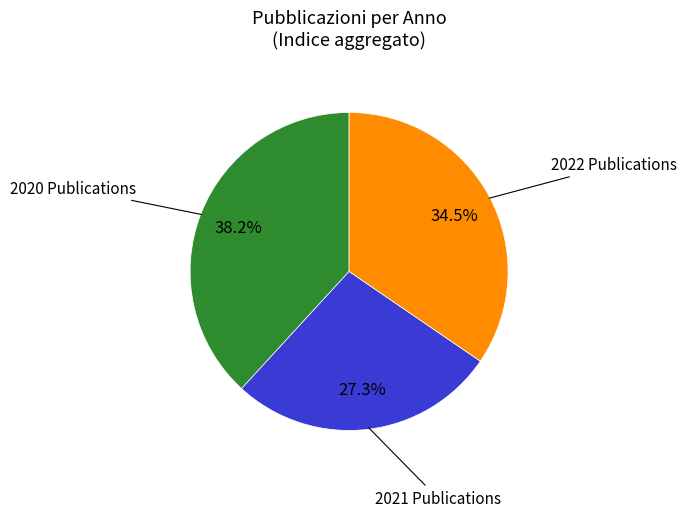

Does any single category account for the majority?

No